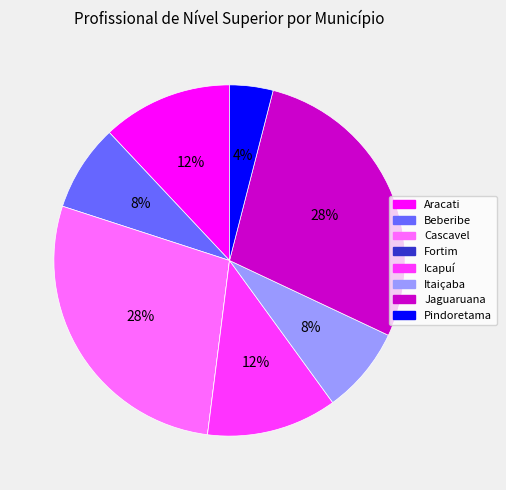

To the nearest percent, what is the difference between the largest and smallest slice percentages?

28%